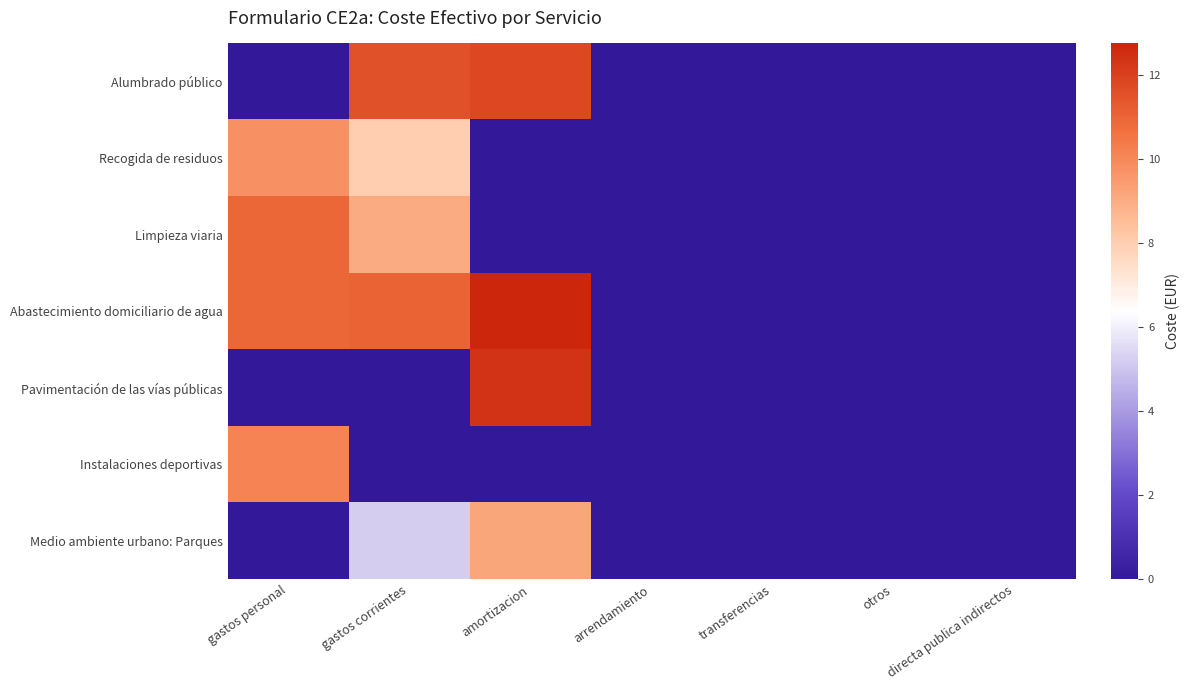

How many categories are shown in the chart?

7